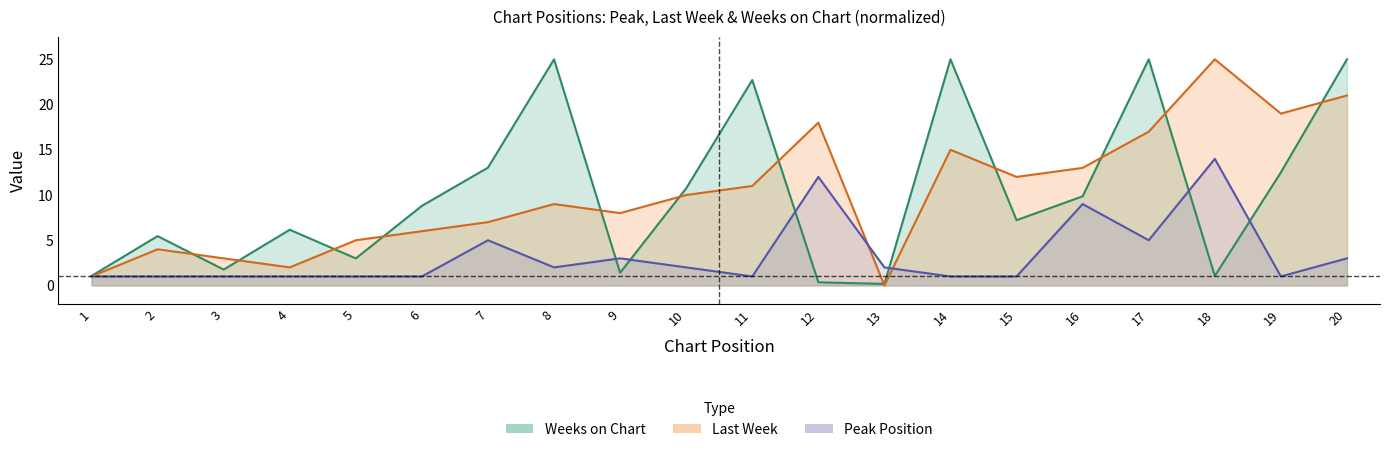

What is the value of the Last Week point at the 16th from the left?

13.0